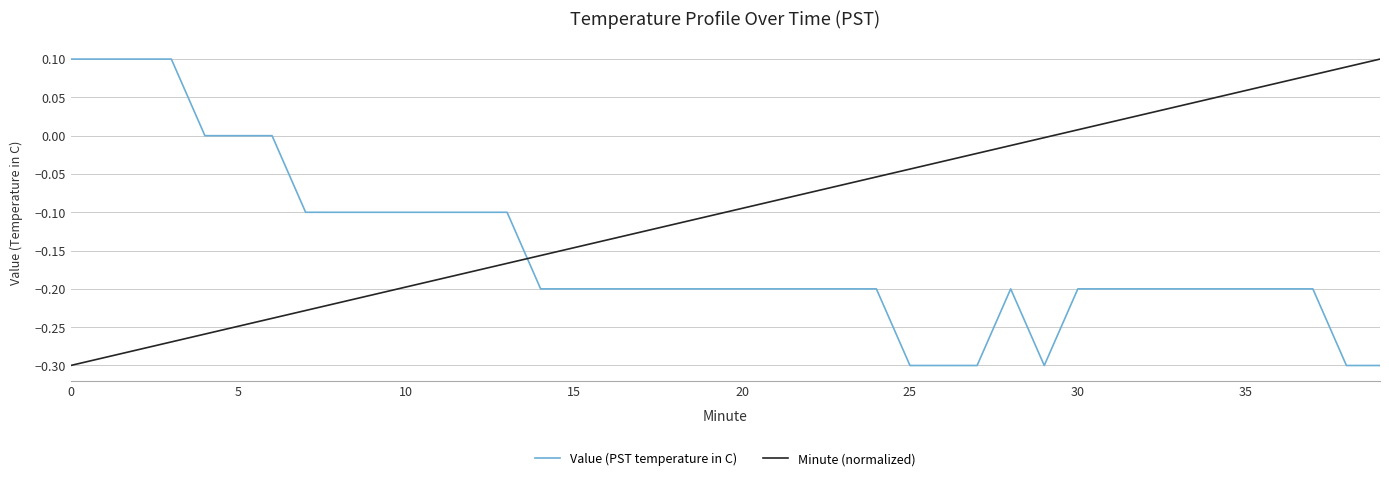

After their last crossing, which series has the higher values: Value (PST temperature in C) or Minute (normalized)?

Minute (normalized)